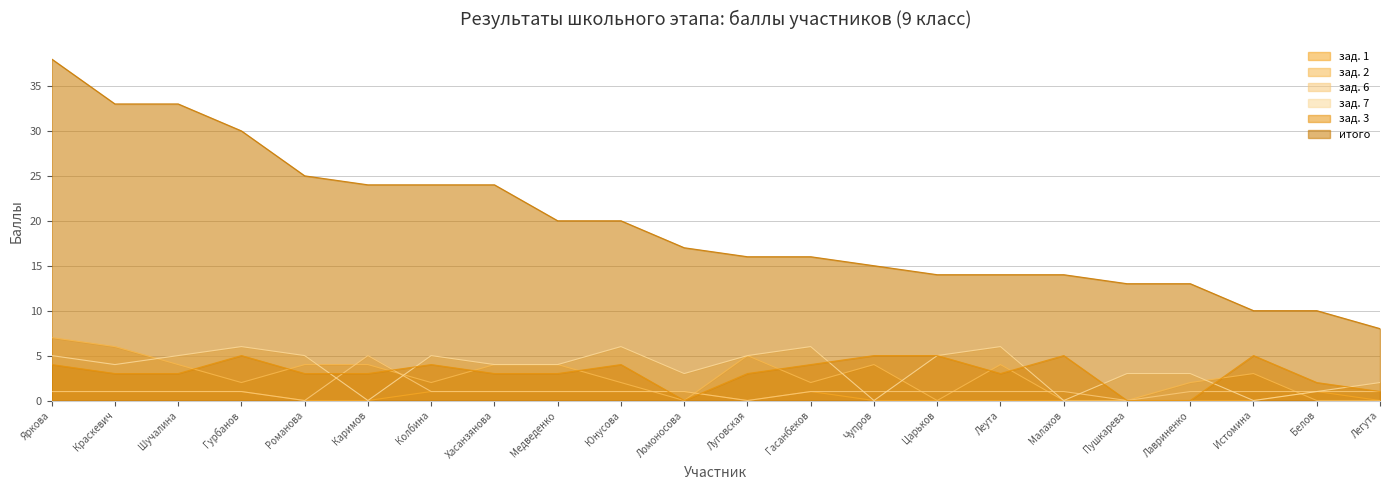

What is the value of the зад. 2 point at the 20th from the left?

3